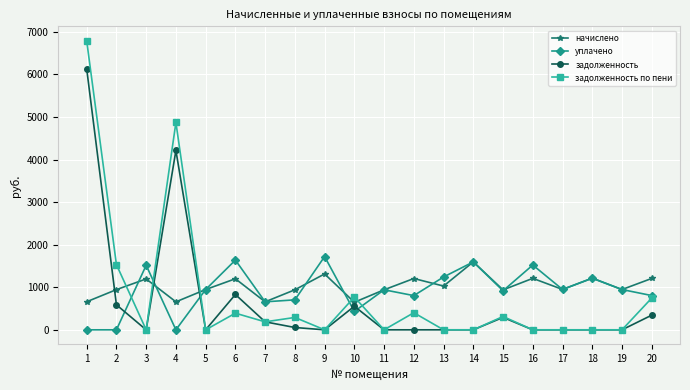

List the series in order of their peak value, highest first.

задолженность по пени, задолженность, уплачено, начислено